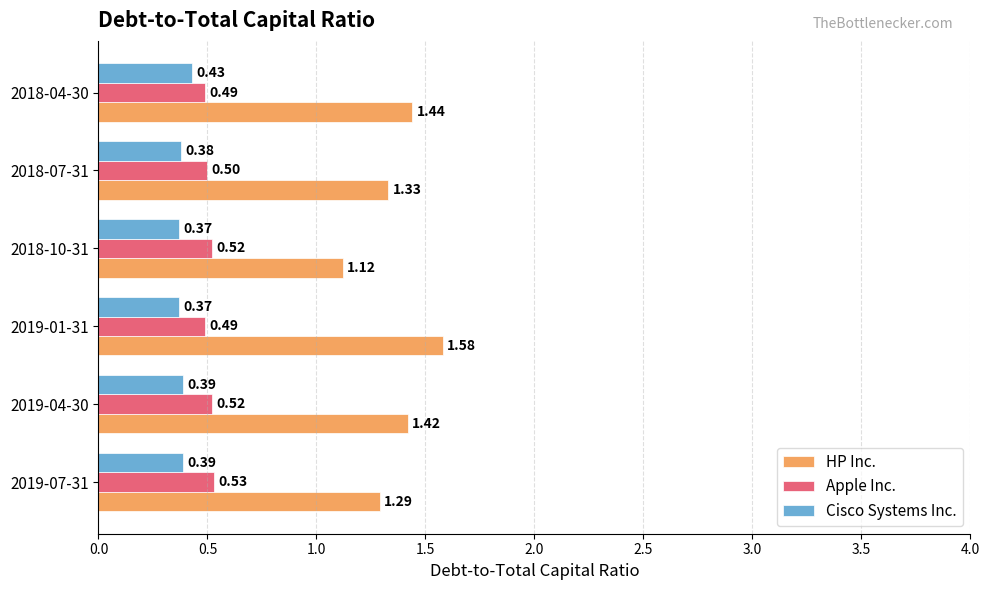

Rank the series by their maximum value, from highest to lowest.

HP Inc., Apple Inc., Cisco Systems Inc.